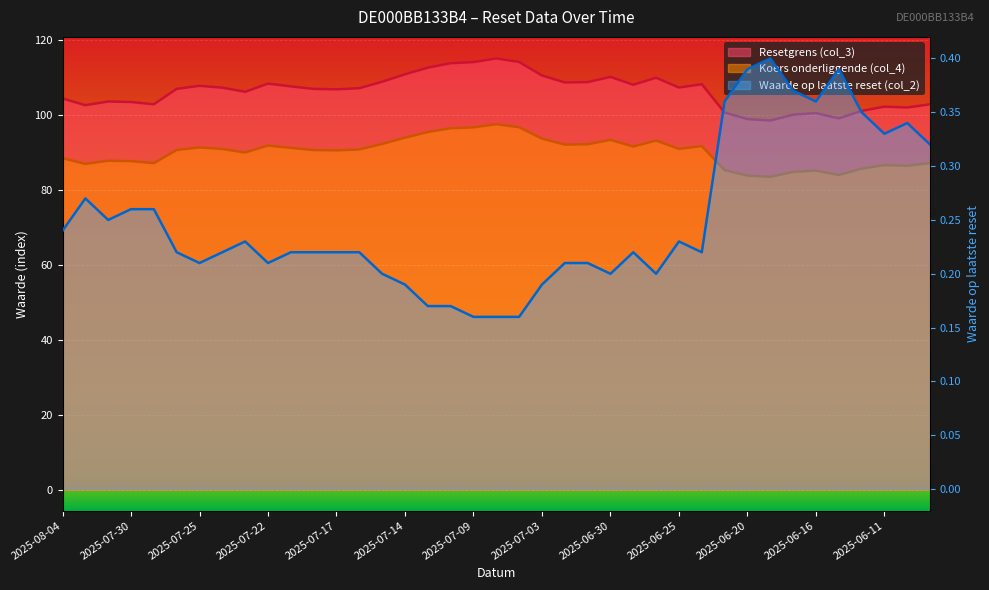

Reading left to right, extract all data points from this chart.

Resetgrens (col_3): 104.3	102.6	103.5	103.4	102.8	106.9	107.7	107.2	106.1	108.3	107.6	106.9	106.8	107.1	108.8	110.8	112.6	113.8	114.0	115.0	114.1	110.5	108.6	108.7	110.1	108.0	109.9	107.3	108.1	100.6	98.9	98.5	100.0	100.4	99.0	101.0	102.2	101.9	102.8
Koers onderliggende (col_4): 88.4	86.9	87.8	87.6	87.1	90.6	91.3	90.9	89.9	91.8	91.2	90.6	90.5	90.8	92.2	93.9	95.4	96.4	96.6	97.5	96.7	93.6	92.0	92.1	93.3	91.5	93.1	90.9	91.7	85.2	83.8	83.4	84.8	85.1	83.9	85.6	86.6	86.4	87.1
Waarde op laatste reset (col_2): 0.2	0.3	0.2	0.3	0.3	0.2	0.2	0.2	0.2	0.2	0.2	0.2	0.2	0.2	0.2	0.2	0.2	0.2	0.2	0.2	0.2	0.2	0.2	0.2	0.2	0.2	0.2	0.2	0.2	0.4	0.4	0.4	0.4	0.4	0.4	0.3	0.3	0.3	0.3